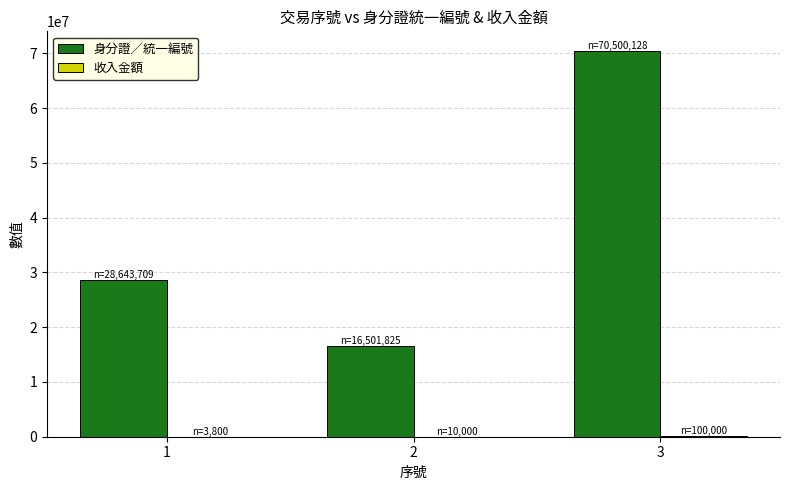

Are the bars horizontal?

No